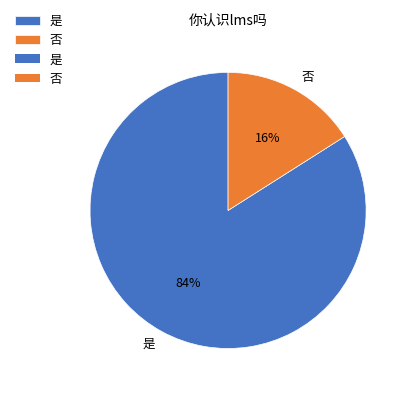

True or false: 是 accounts for 70% of the total.

False